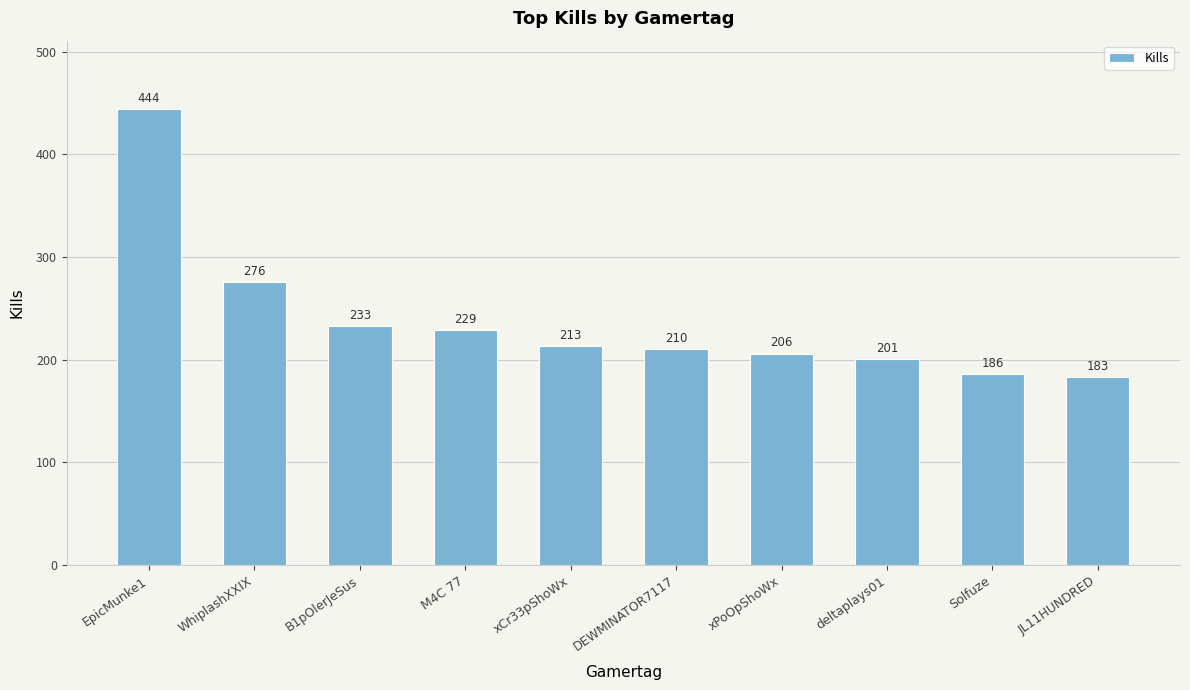

The chart shows a value of 58 at WhiplashXXIX. True or false?

False